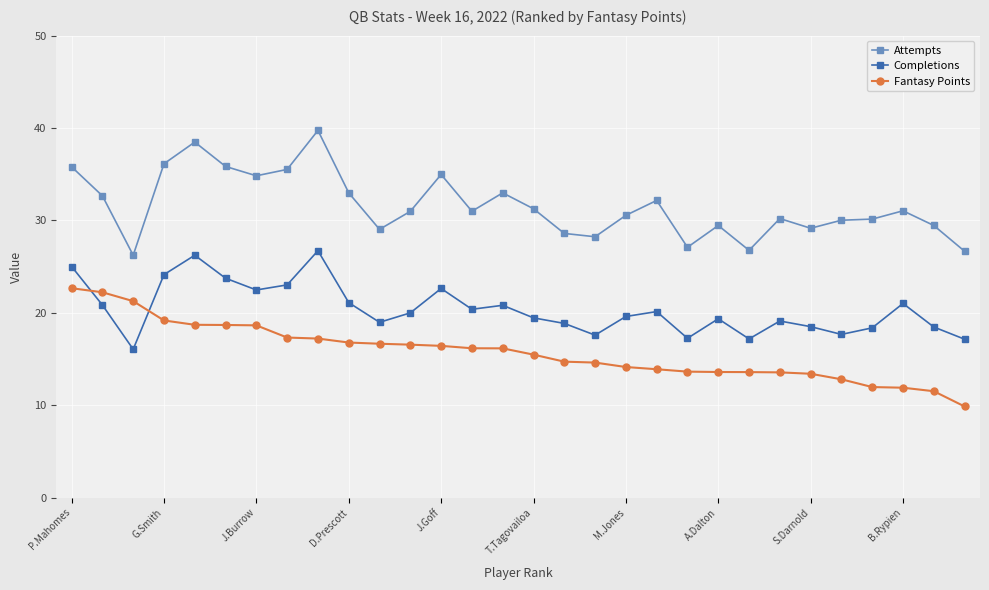

What is the value of the Fantasy Points point at the 4th from the left?

19.2